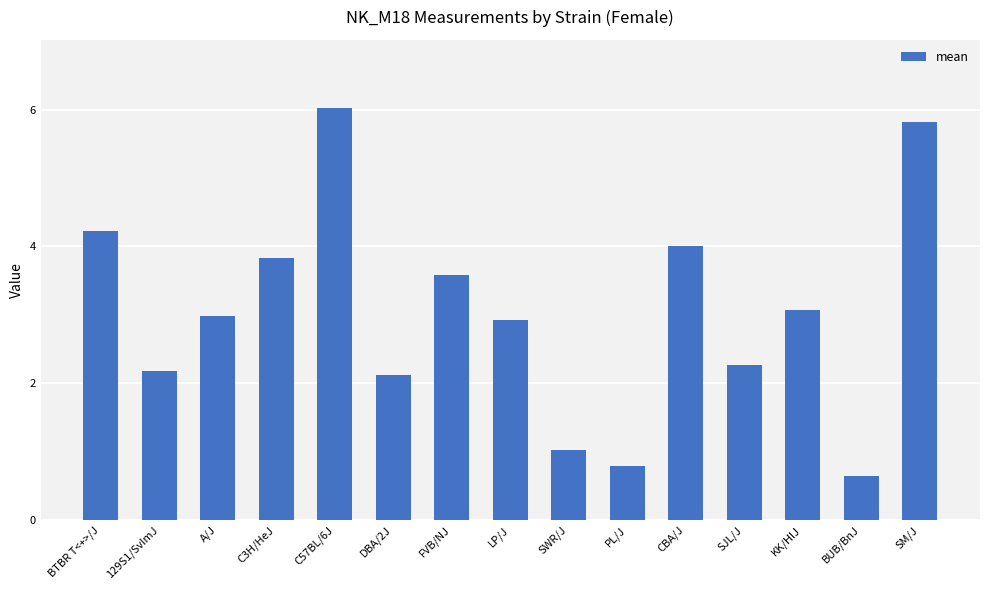

List the labels in order of value, largest first.

C57BL/6J, SM/J, BTBR T<+>/J, CBA/J, C3H/HeJ, FVB/NJ, KK/HlJ, A/J, LP/J, SJL/J, 129S1/SvImJ, DBA/2J, SWR/J, PL/J, BUB/BnJ